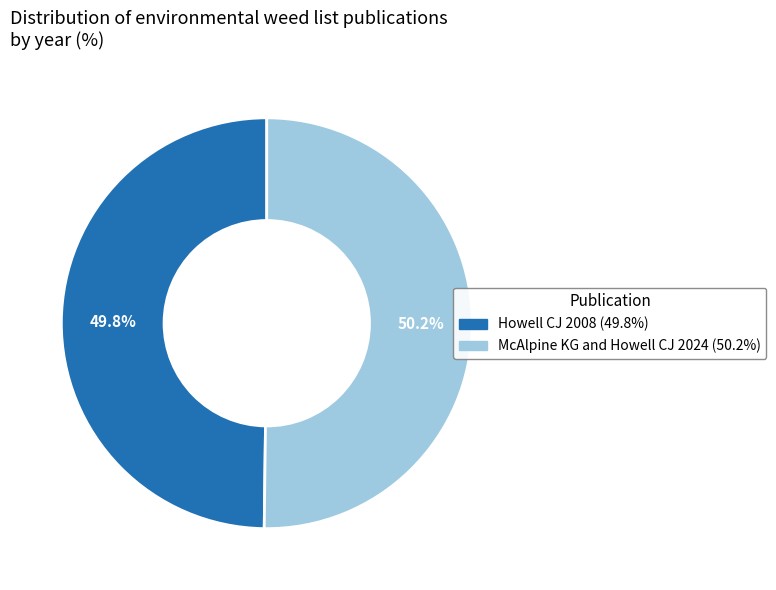

What percentage do McAlpine KG and Howell CJ 2024 and Howell CJ 2008 together represent?

100.0%